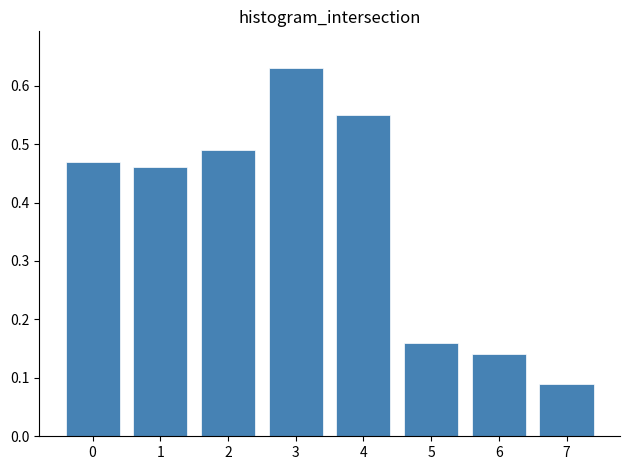

What is the change in value from 1 to 6?

-0.3